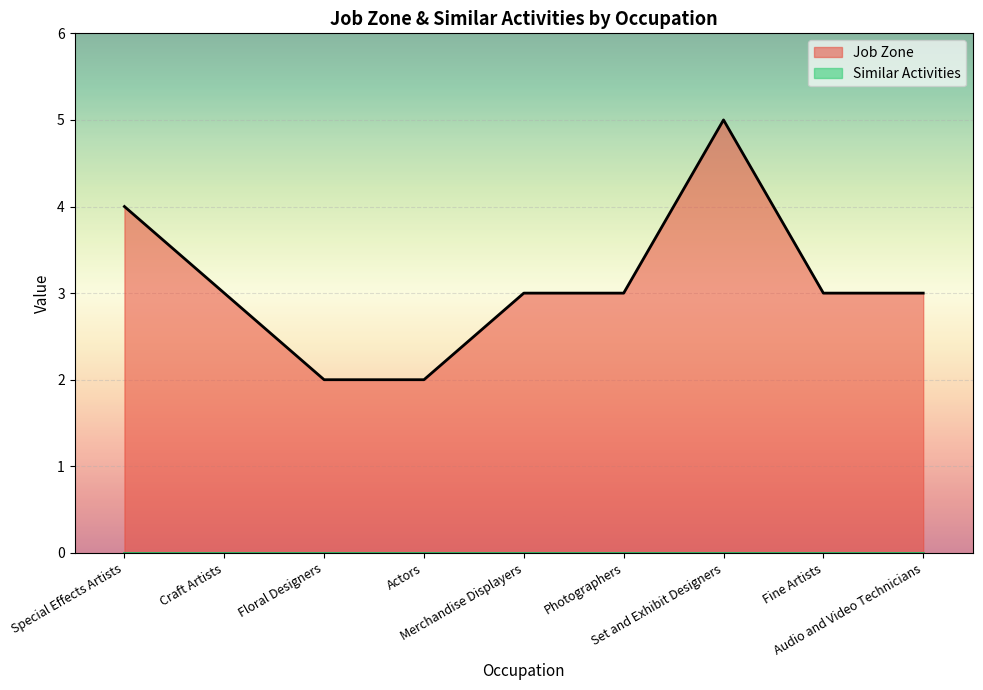

What is the label of the 9th point from the left?

Audio and Video Technicians